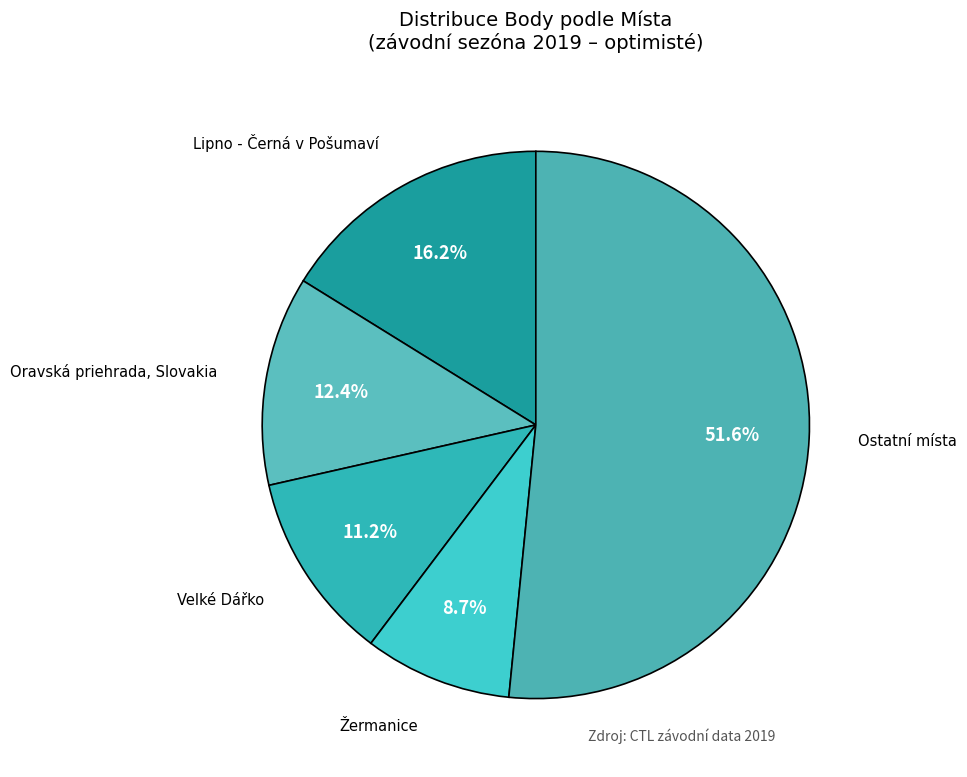

How many slices are in this pie chart?

5